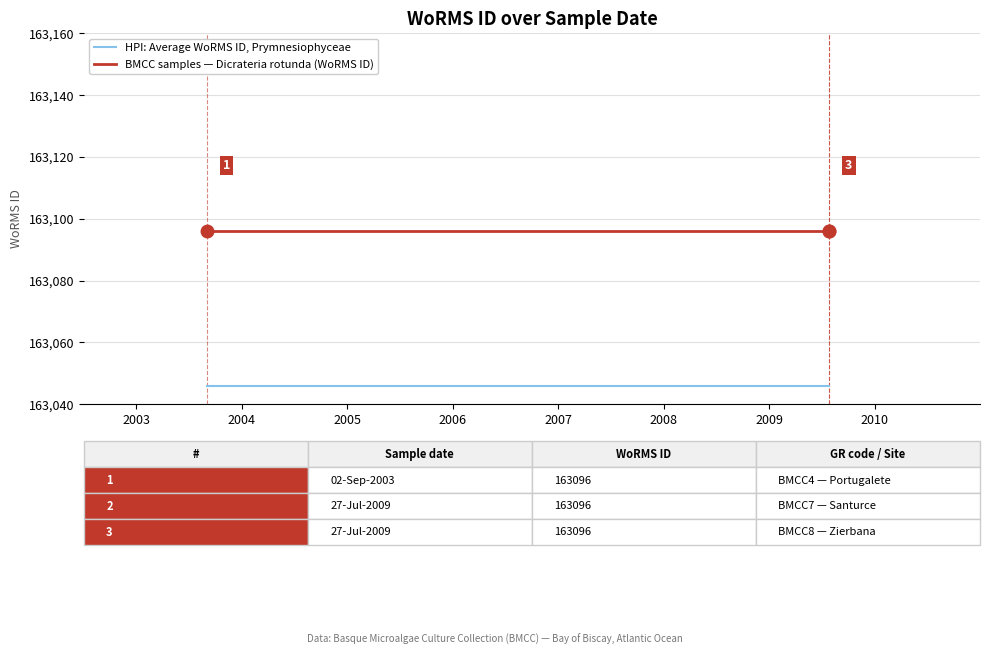

Which has a higher value, 2004 or 2005?

2004